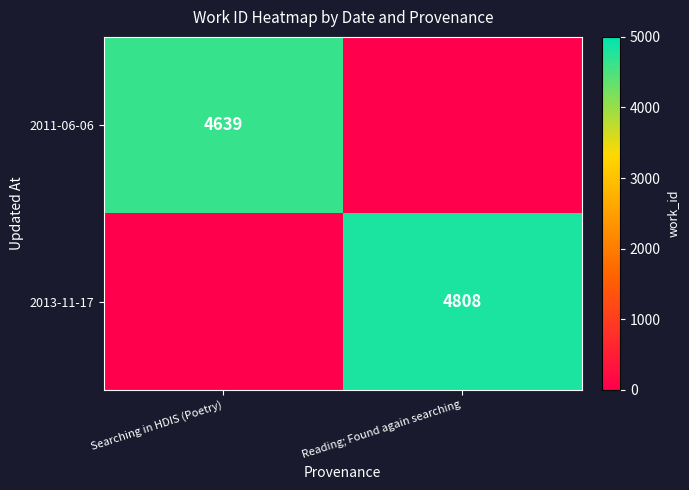

The 2011-06-06 series shows 4639 at Searching in HDIS (Poetry). True or false?

True